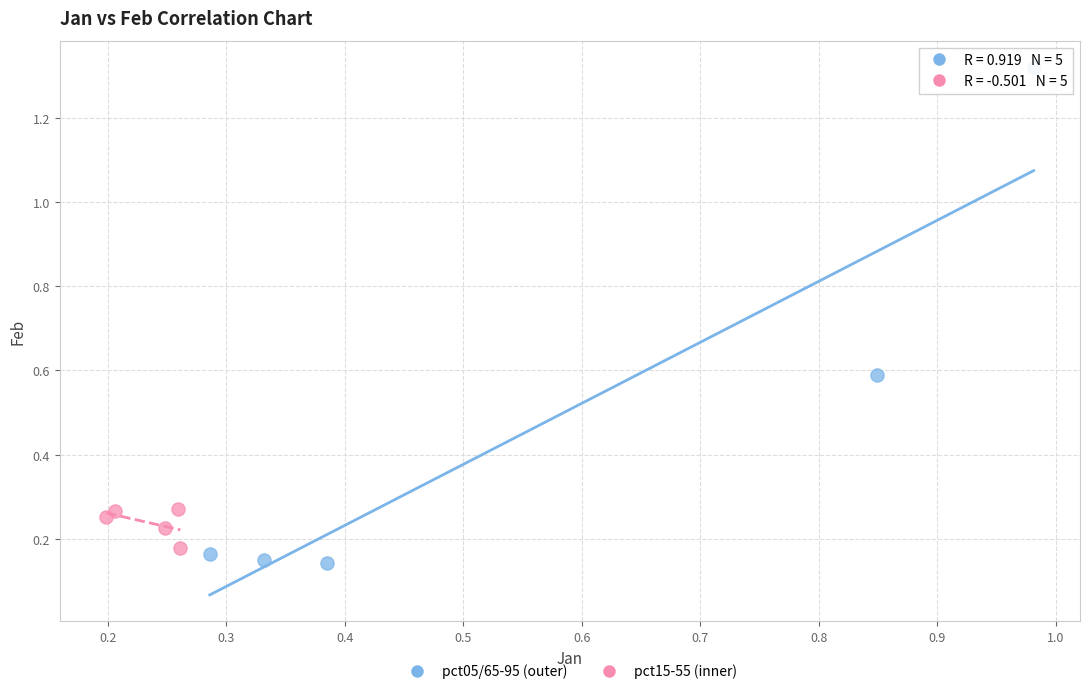

What are all the series names shown in the legend?

pct05/65-95 (outer), pct15-55 (inner)